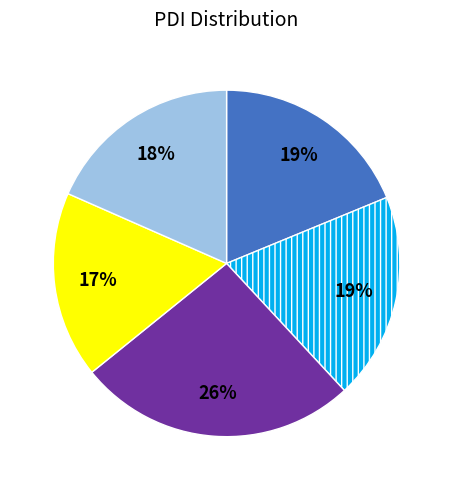

Is there any slice that represents more than half of the pie?

No